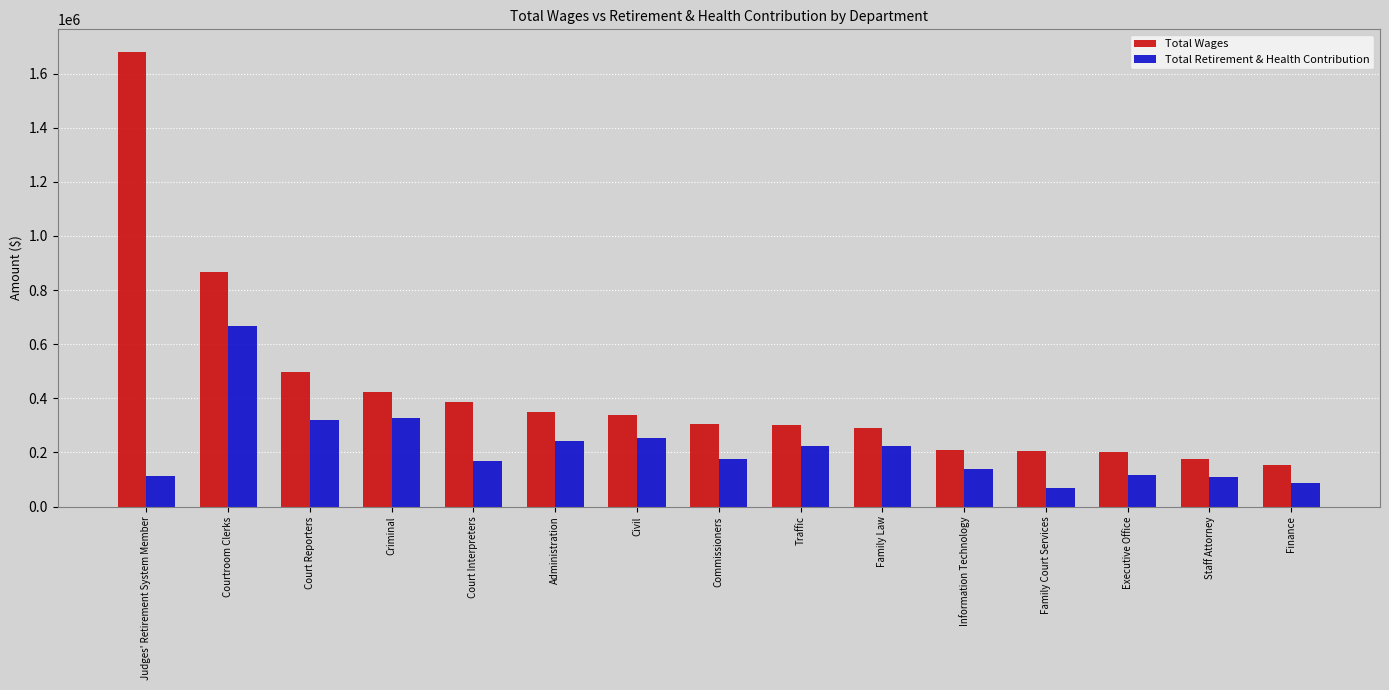

What is the average value of the Total Retirement & Health Contribution series?

215131